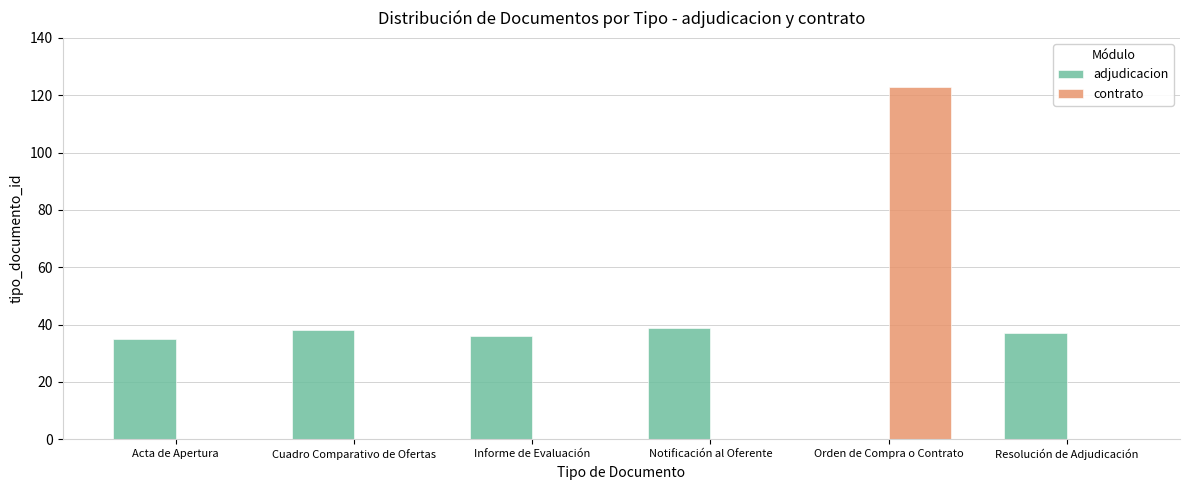

What is the sum of all adjudicacion values?

185